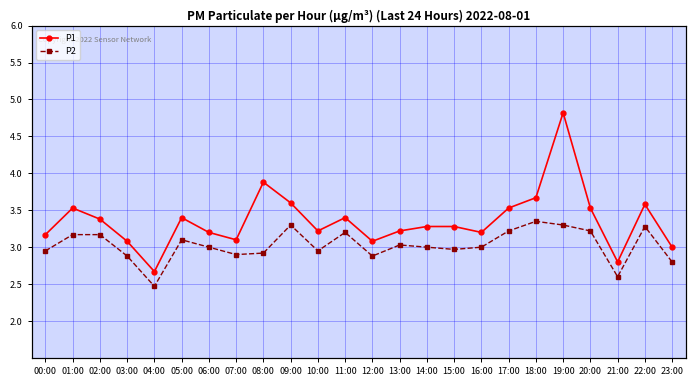

Is the value of P1 at 14:00 greater than the value of P2 at 15:00?

Yes